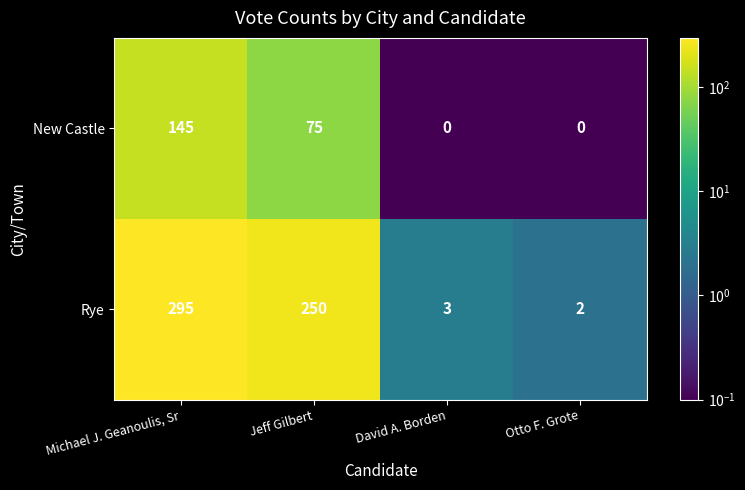

Rank the series by their maximum value, from highest to lowest.

Rye, New Castle